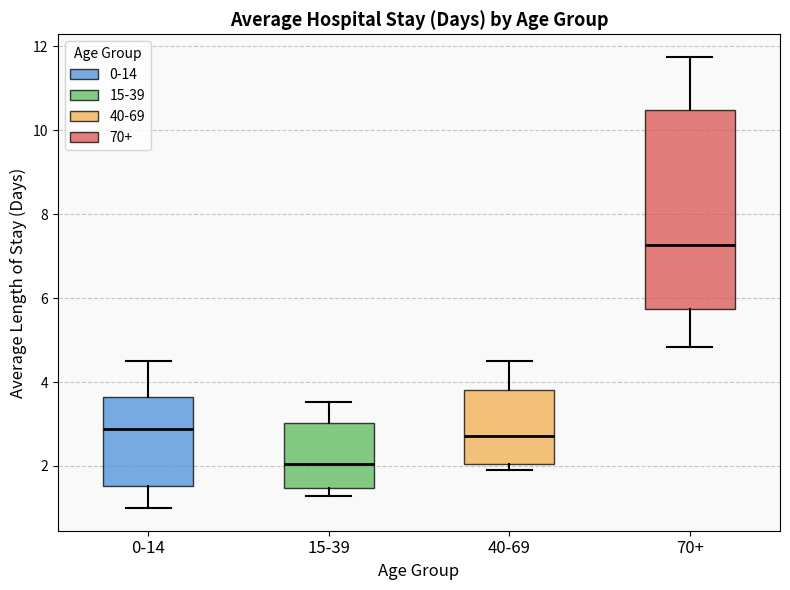

Which box's median line is the lowest?

15-39